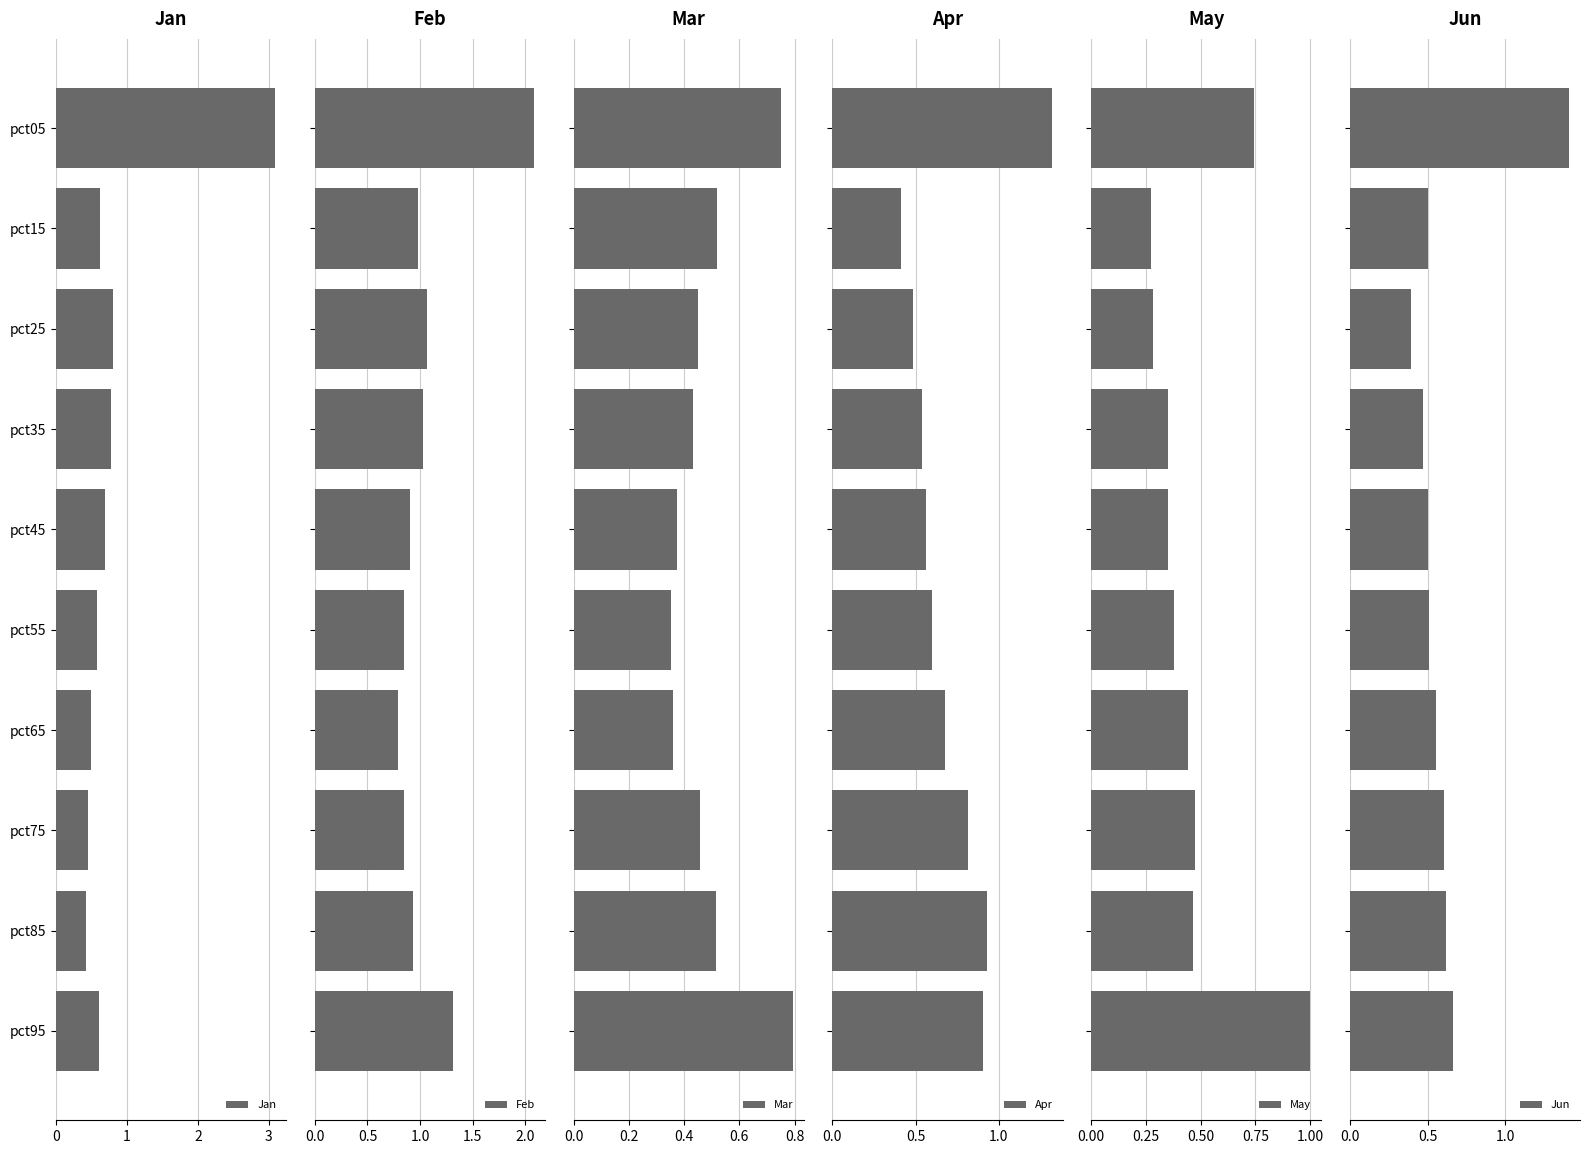

Are the bars grouped side by side (vs. stacked)?

Yes